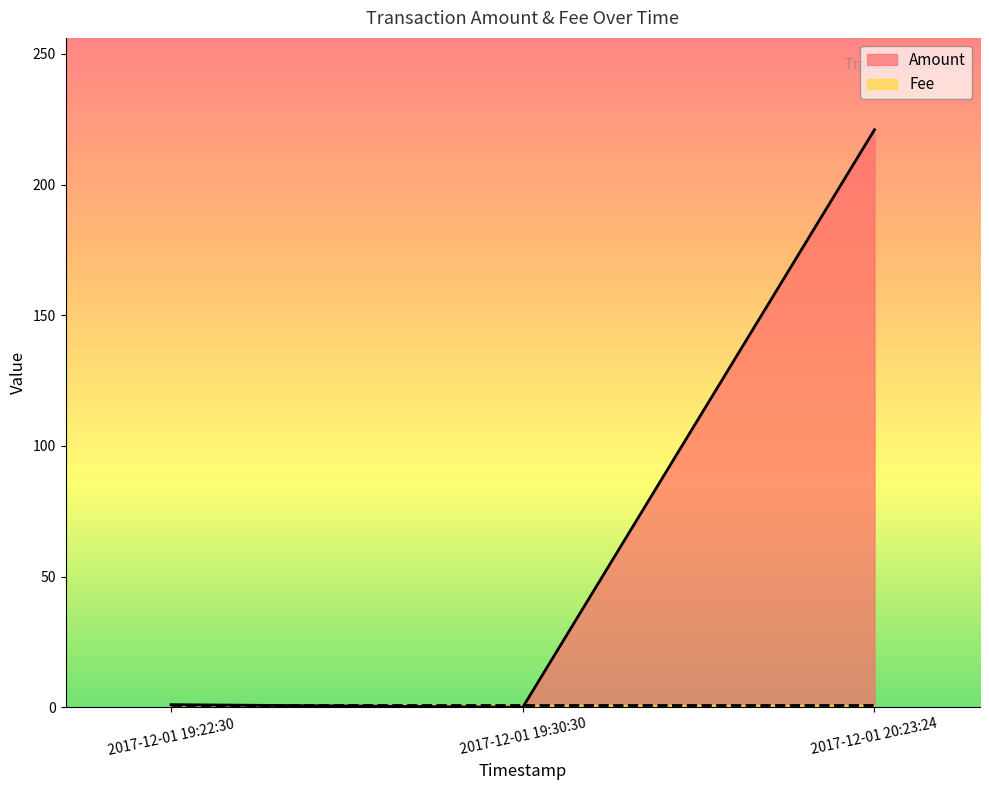

What are all the series names shown in the legend?

Amount, Fee